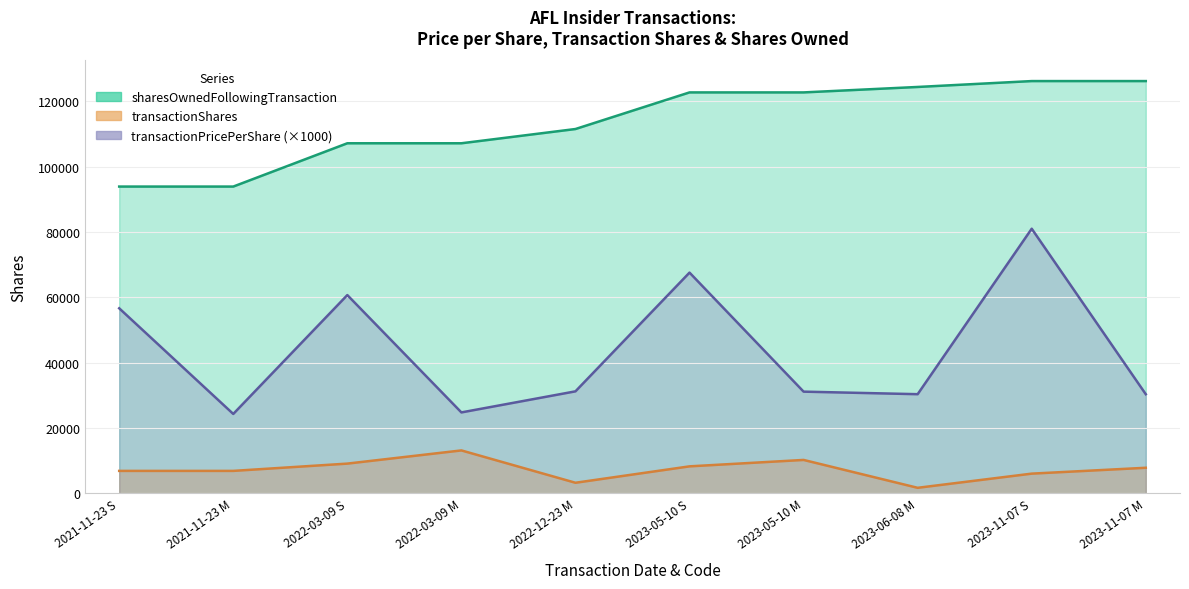

What are all the series names shown in the legend?

transactionPricePerShare, transactionShares, sharesOwnedFollowingTransaction